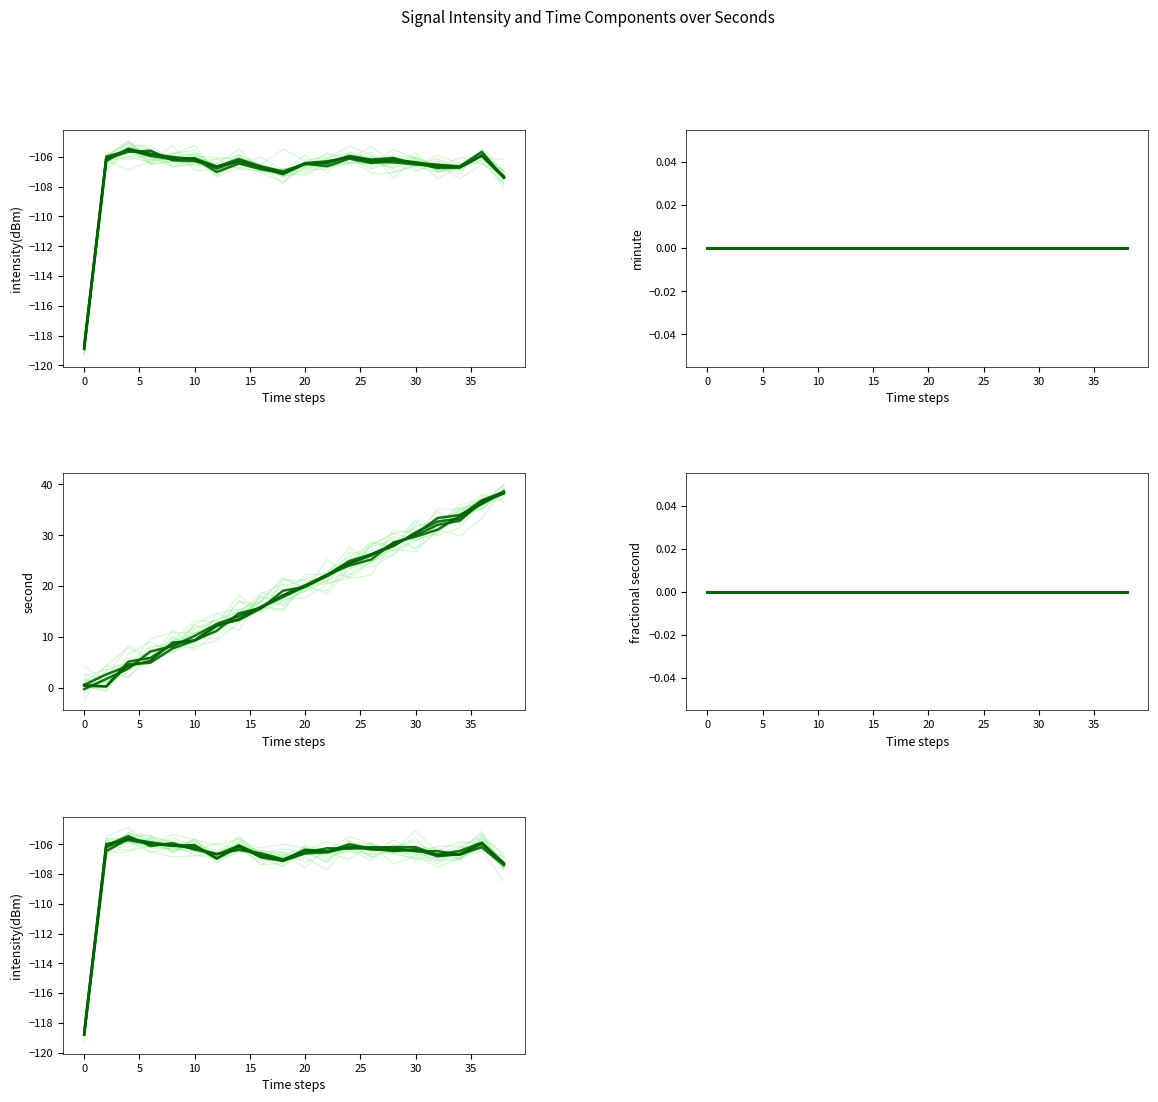

True or false: intensity(dBm) and second intersect in this chart.

False